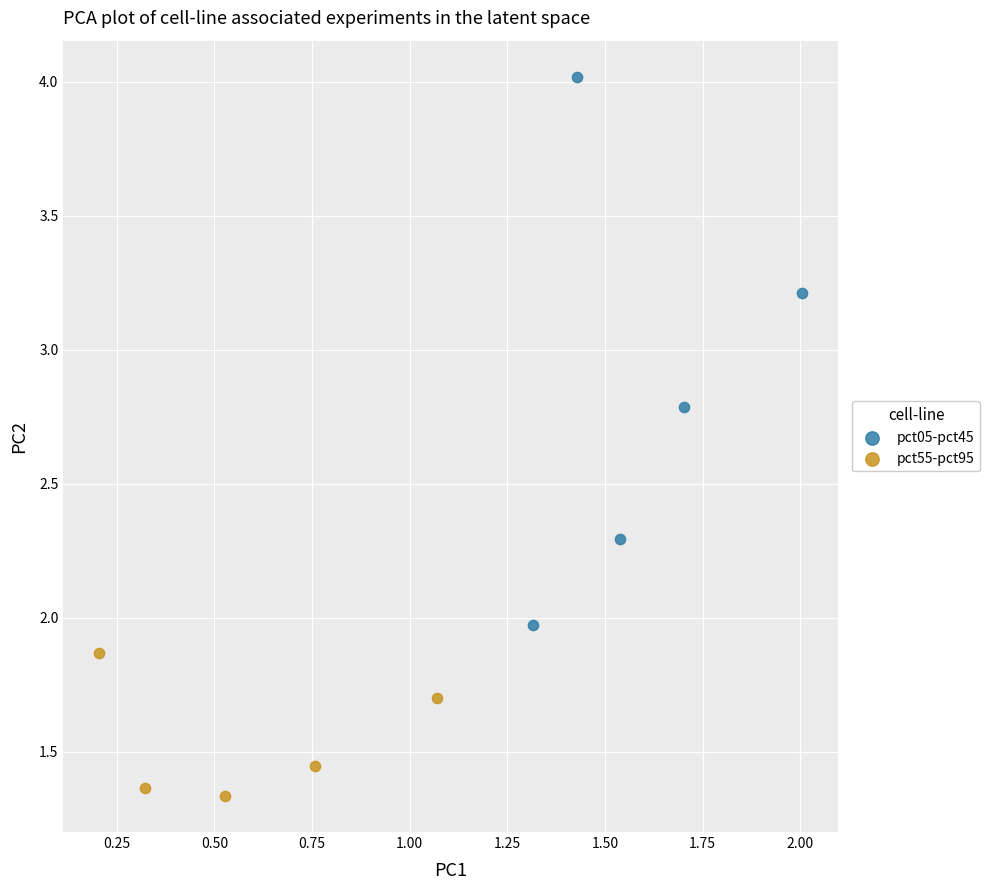

Which series reaches the minimum Y coordinate?

pct55-pct95